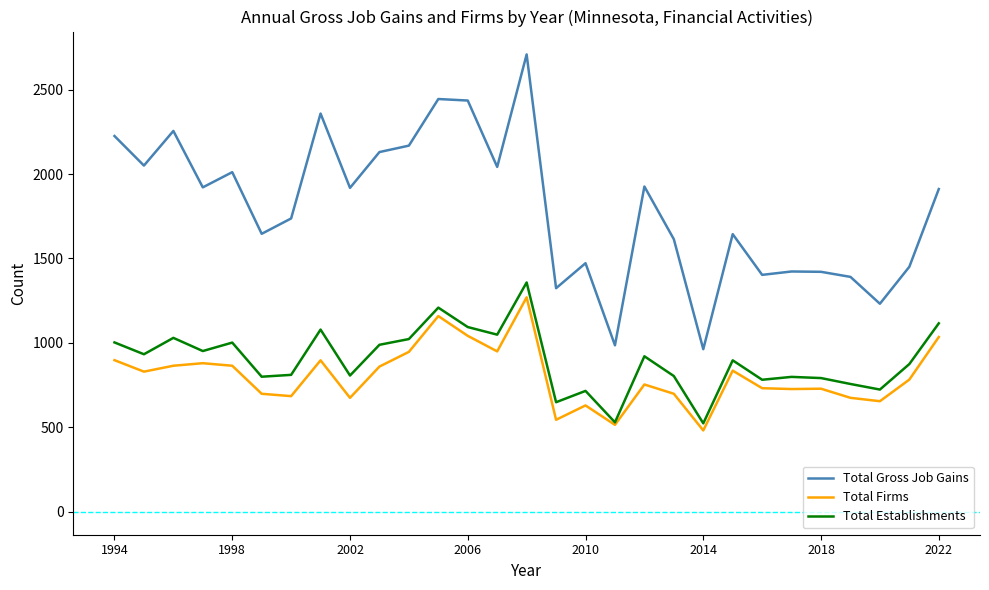

True or false: Total Establishments and Total Gross Job Gains intersect in this chart.

False